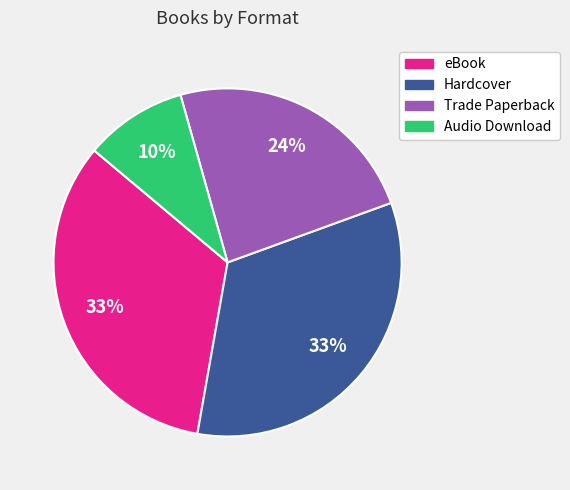

Is it true that Hardcover is 33% of the pie?

True